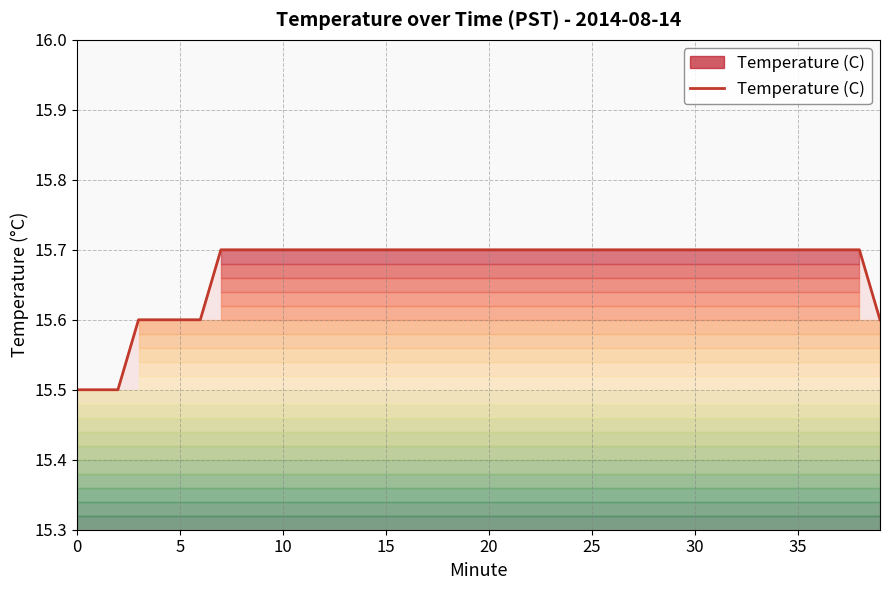

Does the chart display data point markers on the line(s)?

No